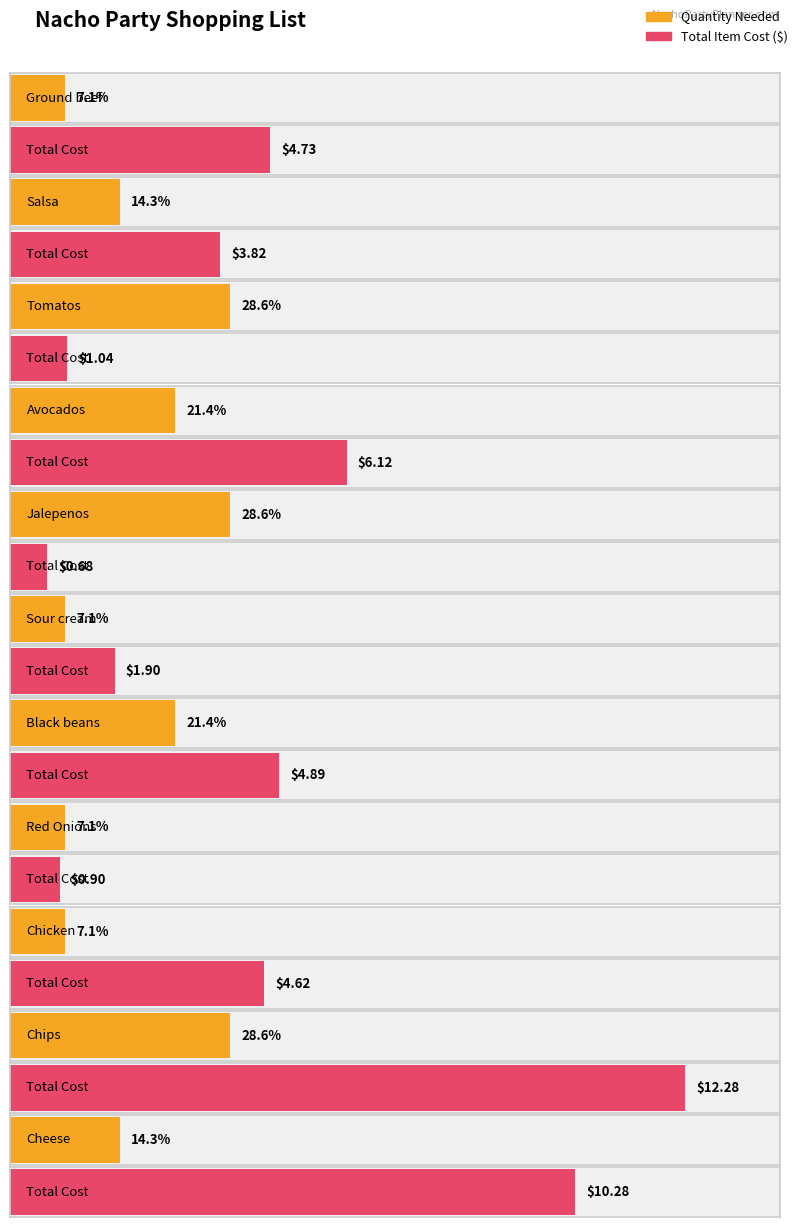

Which category has the lowest value across all series?

Jalepenos